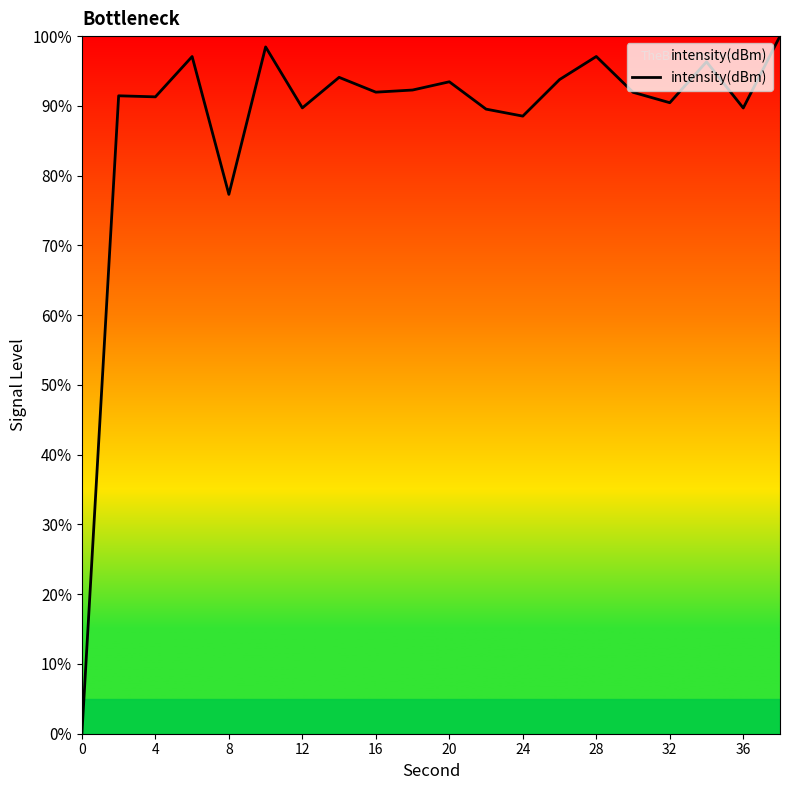

What is the difference between the maximum and minimum values?

100.0